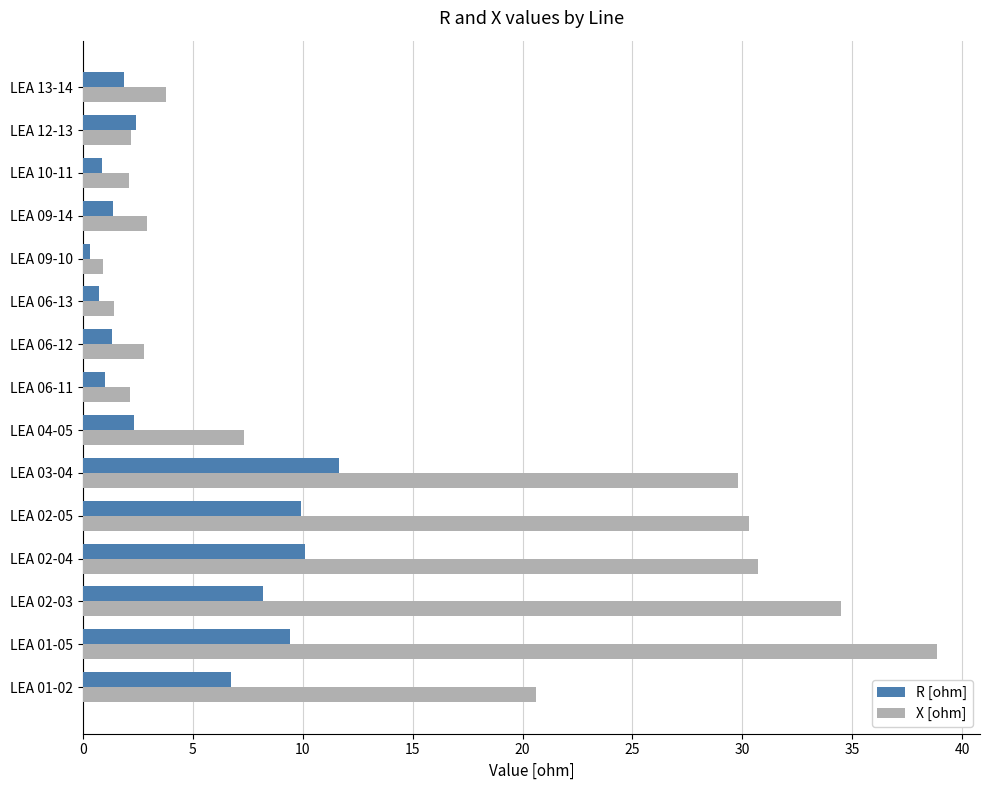

What is the sum of all R [ohm] values?

68.4